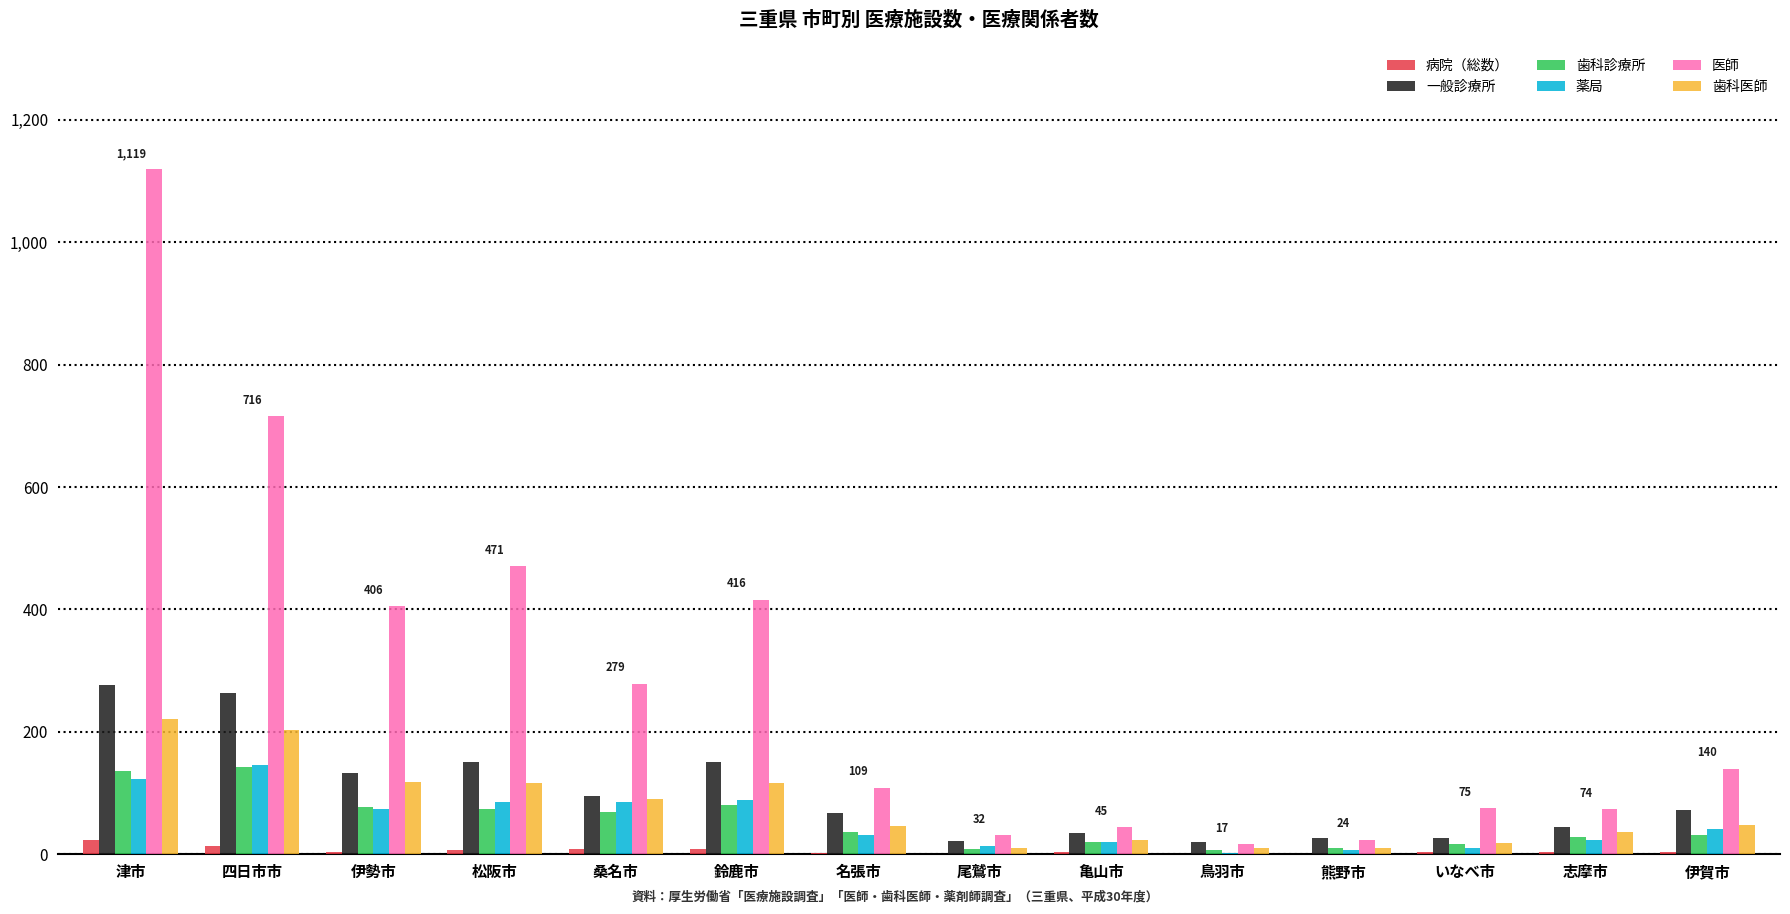

Does the chart contain stacked bars?

No